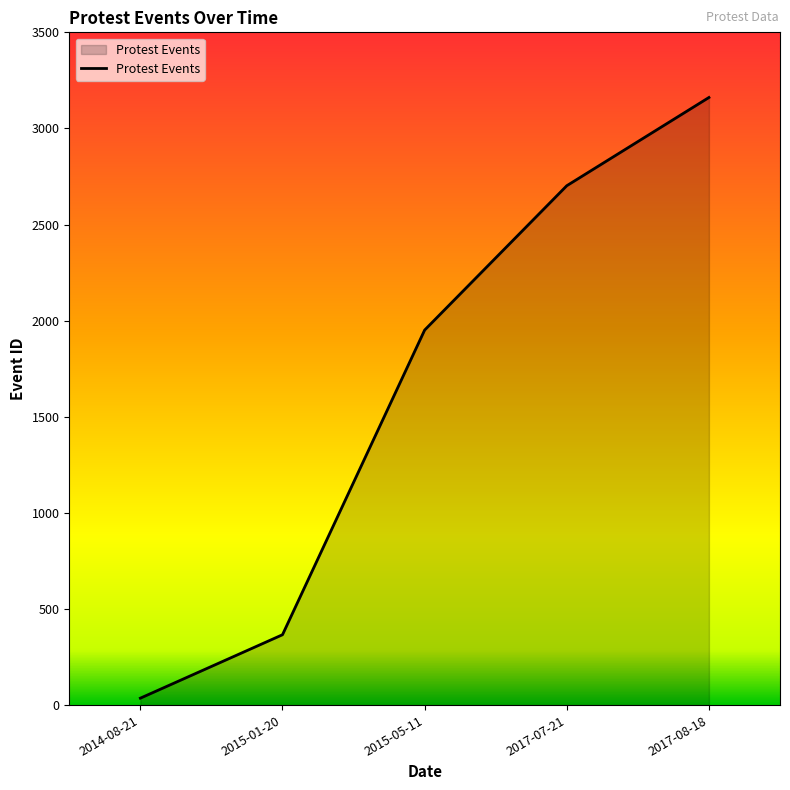

What is the difference between the values at 2015-01-20 and 2017-07-21?

2336